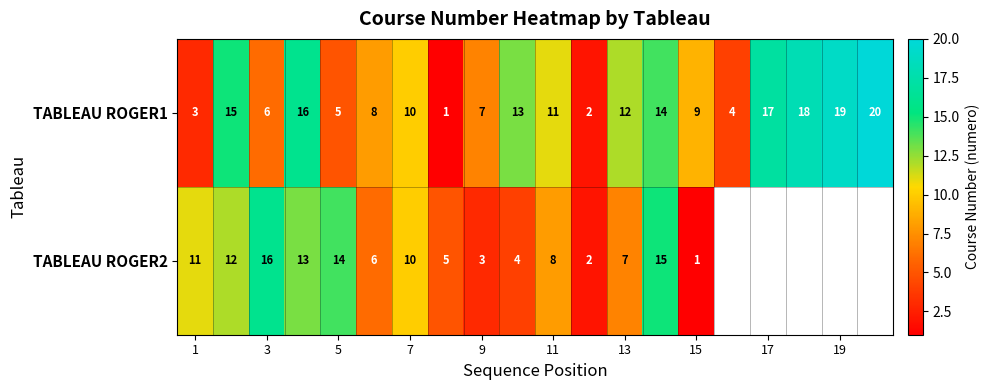

What is the total value across all series at 9?

10